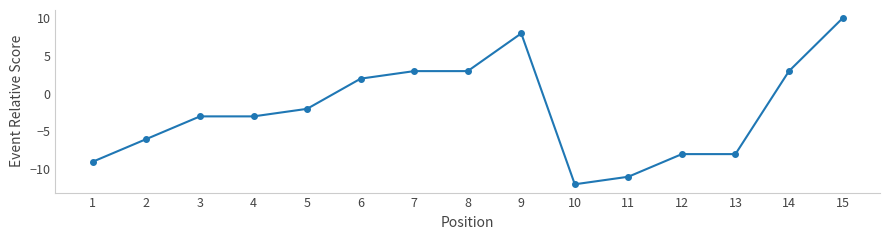

What is the value of the 7th point from the left?

3